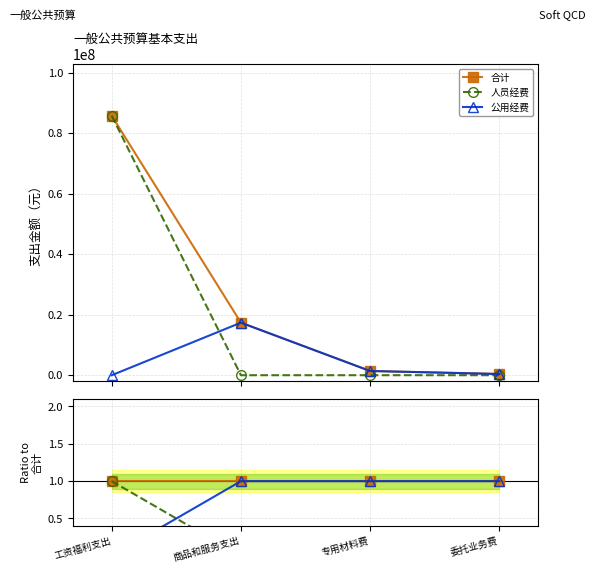

True or false: 公用经费 has a value of 1 at 专用材料费.

True